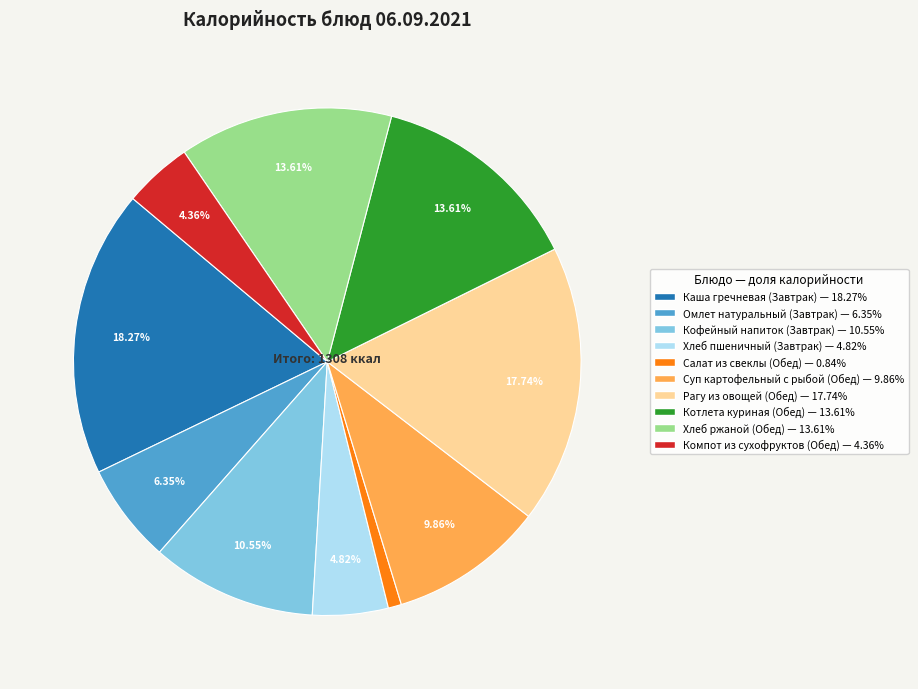

Is there any slice that represents more than half of the pie?

No